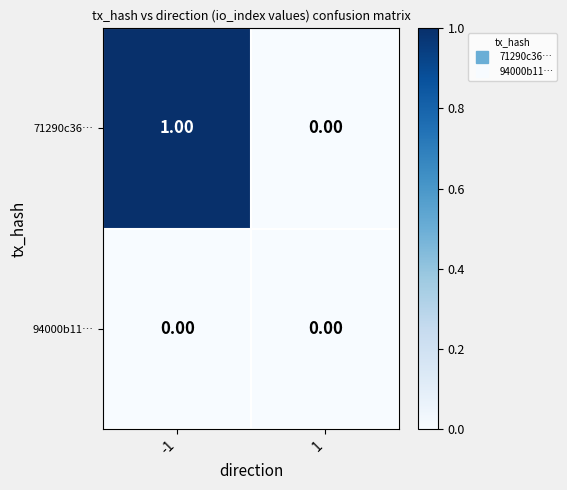

Which series changed the most between -1 and 1?

71290c36…